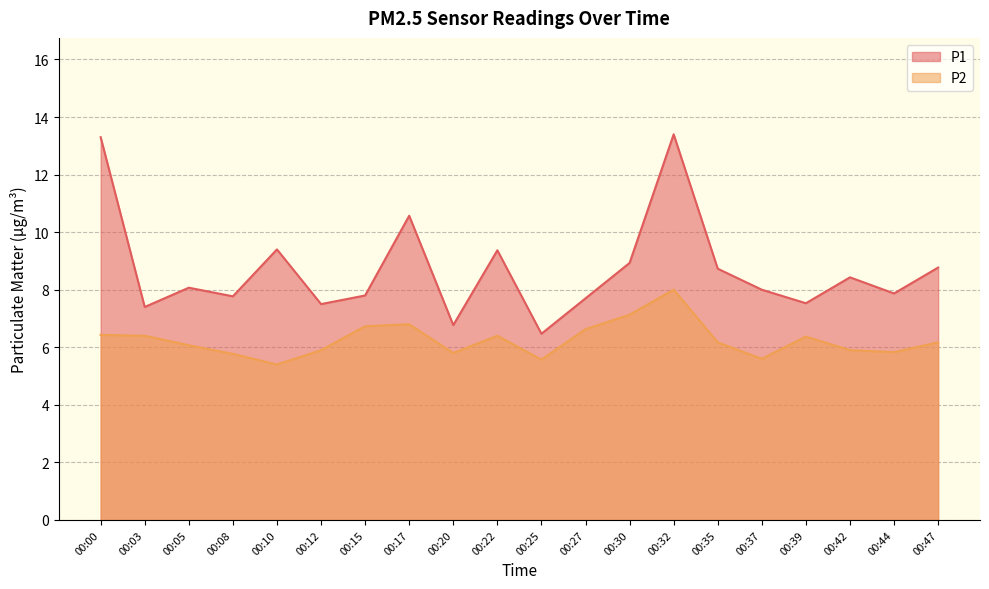

True or false: P2 and P1 intersect in this chart.

False